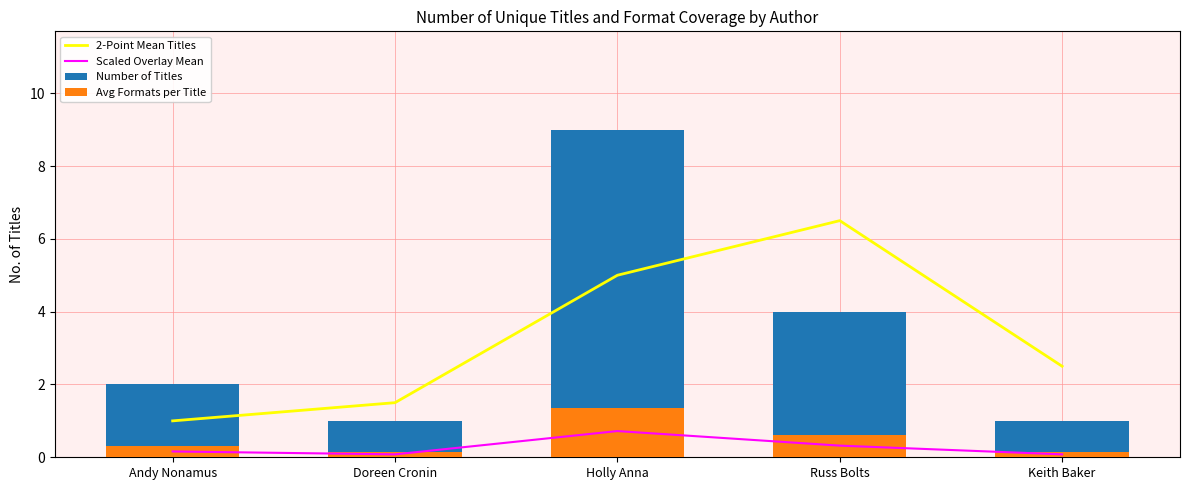

What is the label of the 5th bar from the left?

Keith Baker